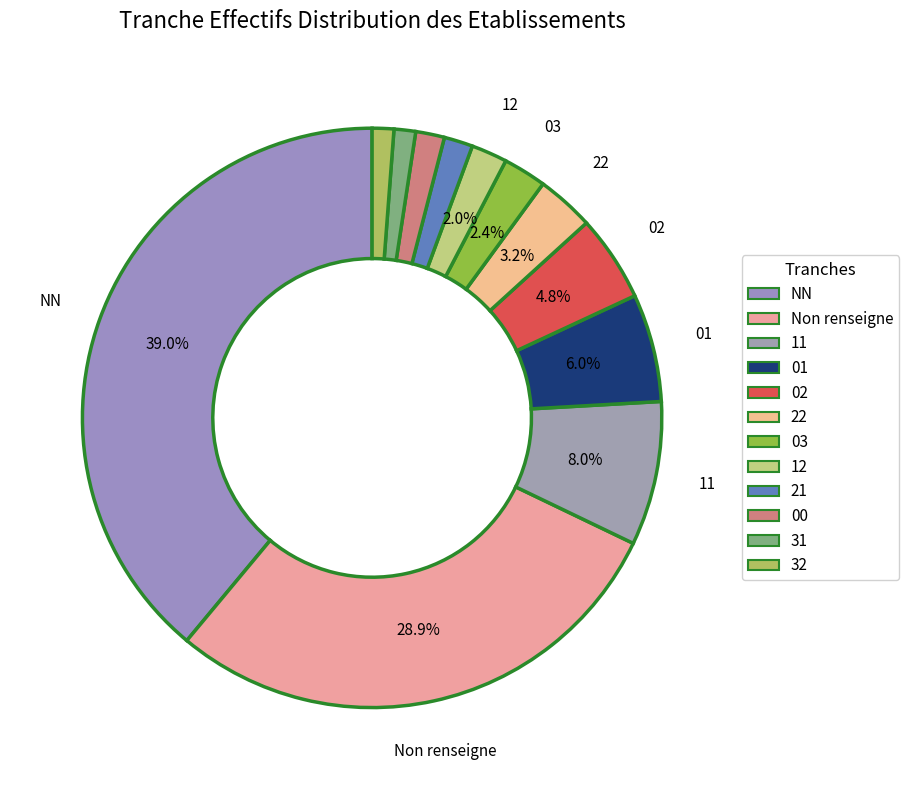

How many segments does this pie chart have?

12